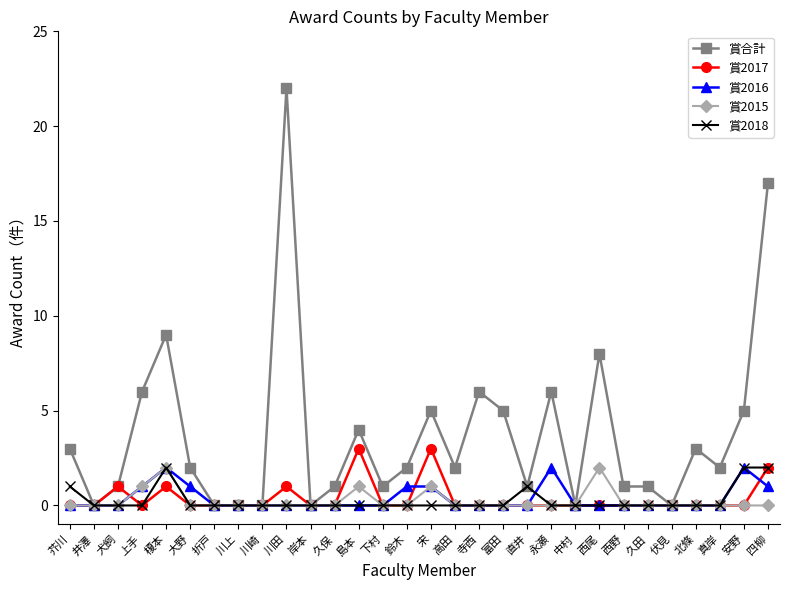

How many lines are shown in the chart?

5